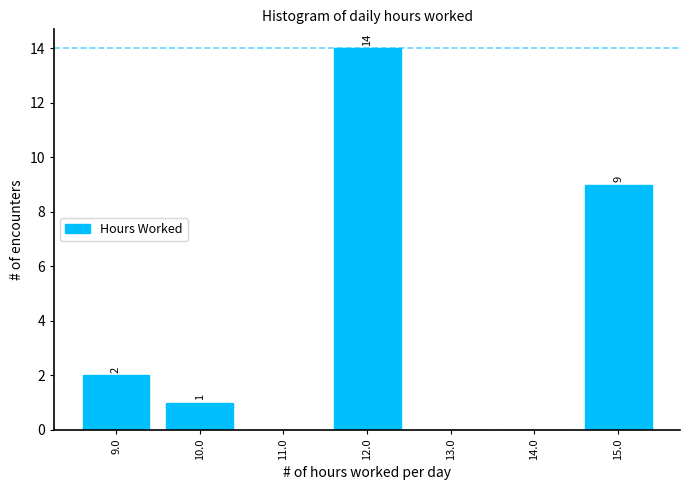

Reading left to right, what are all the values shown in this chart?

9.0=2	10.0=1	11.0=0	12.0=14	13.0=0	14.0=0	15.0=9